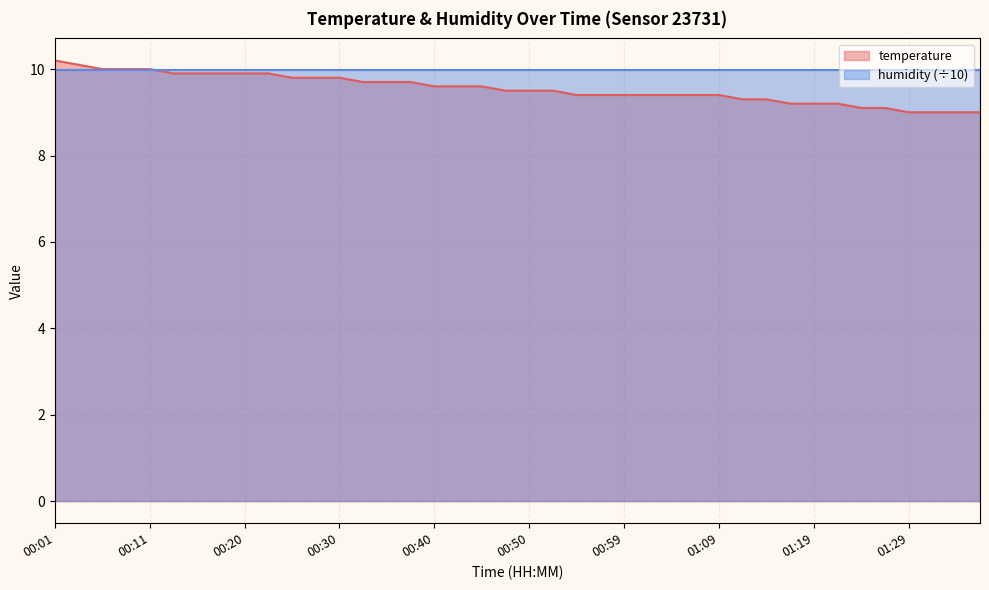

Rank the categories by value from highest to lowest.

00:01, 00:03, 00:06, 00:08, 00:11, 00:13, 00:16, 00:18, 00:20, 00:23, 00:25, 00:28, 00:30, 00:33, 00:35, 00:37, 00:40, 00:42, 00:45, 00:47, 00:50, 00:52, 00:55, 00:57, 00:59, 01:02, 01:04, 01:07, 01:09, 01:12, 01:14, 01:16, 01:19, 01:21, 01:24, 01:26, 01:29, 01:31, 01:33, 01:36